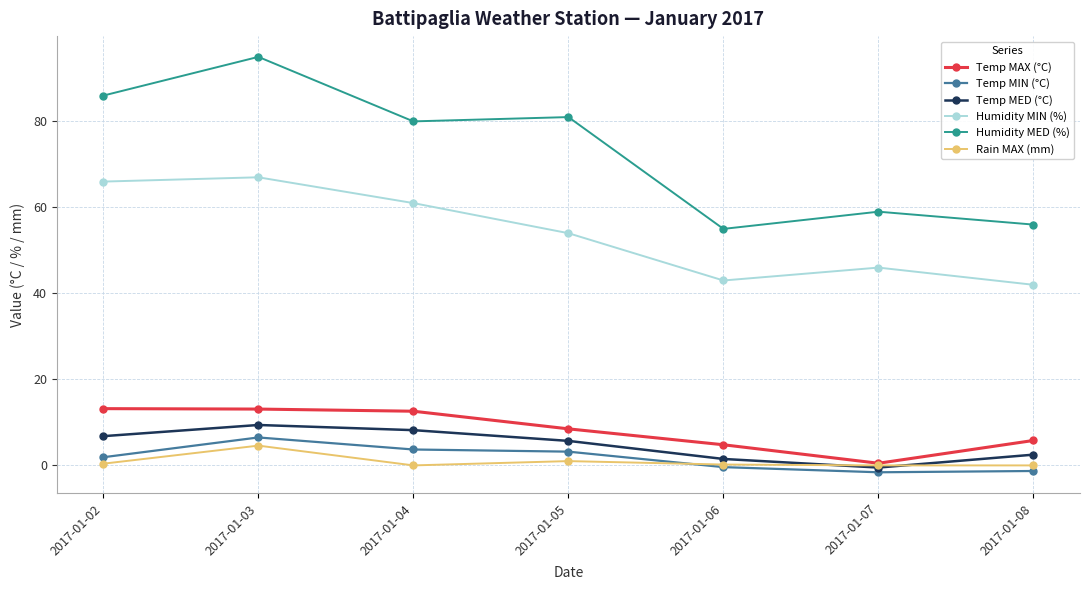

True or false: Humidity MIN (%) and Humidity MED (%) cross at least once.

False